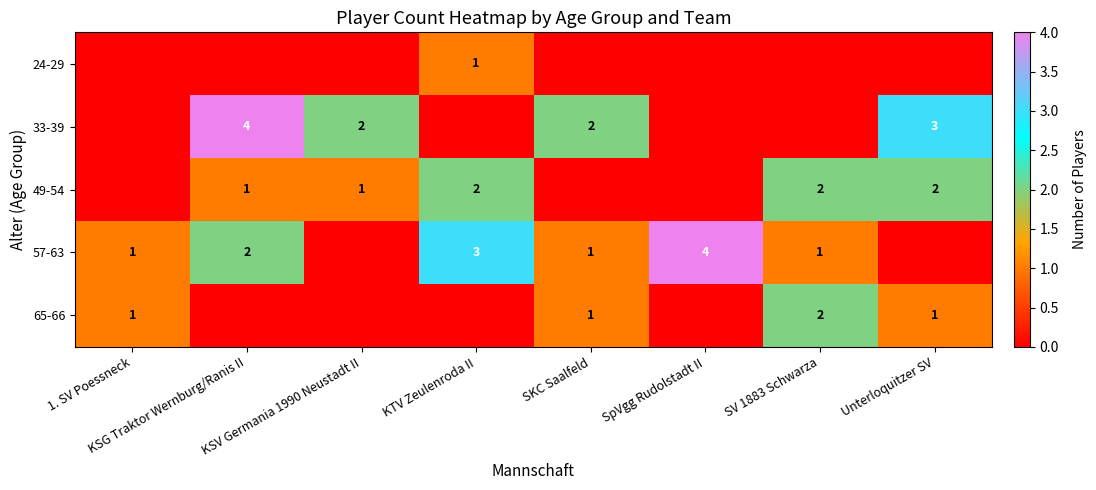

Is it true that 49-54 equals 1 at SV 1883 Schwarza?

False